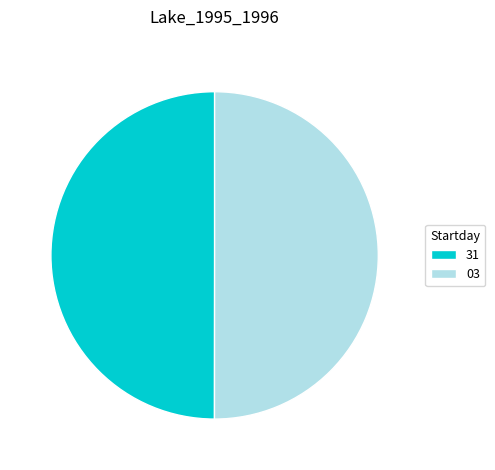

Approximately how many times larger is the value at 03 compared to 31?

1.0